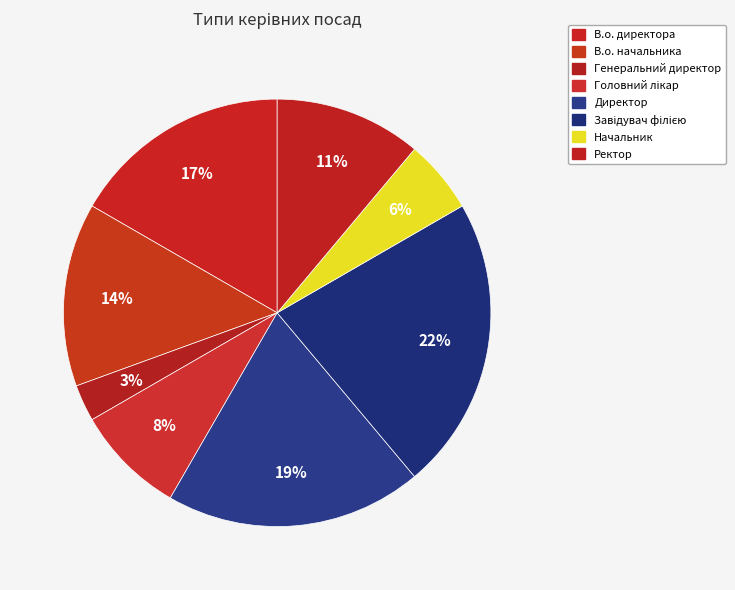

What is the largest slice in the pie chart?

Завідувач філією